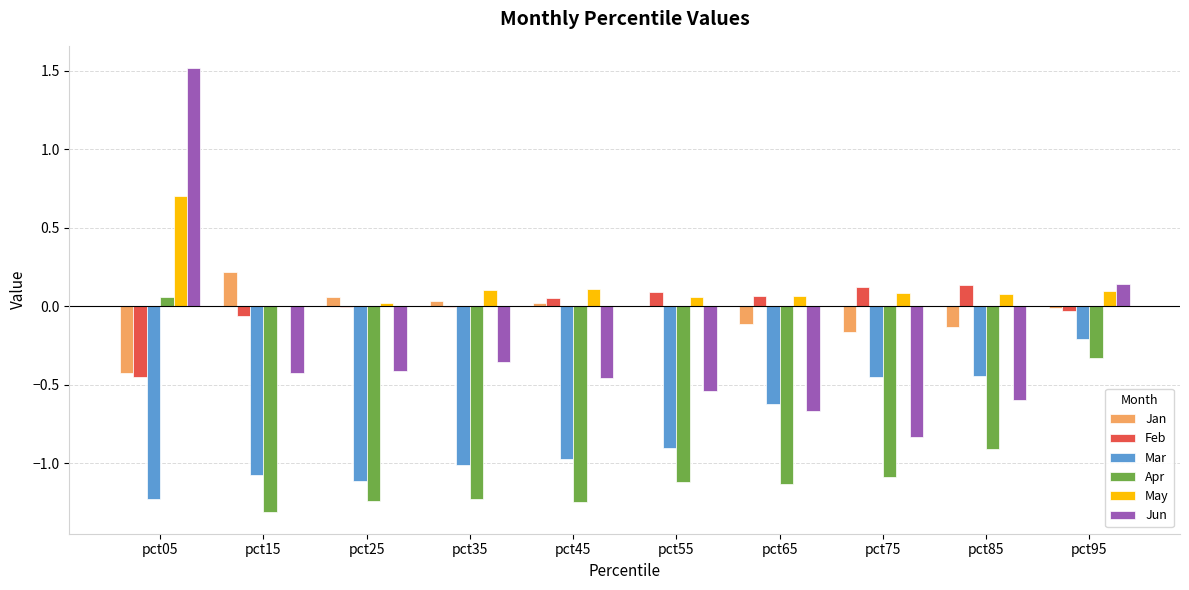

What is the total value across all series at pct15?

-2.7